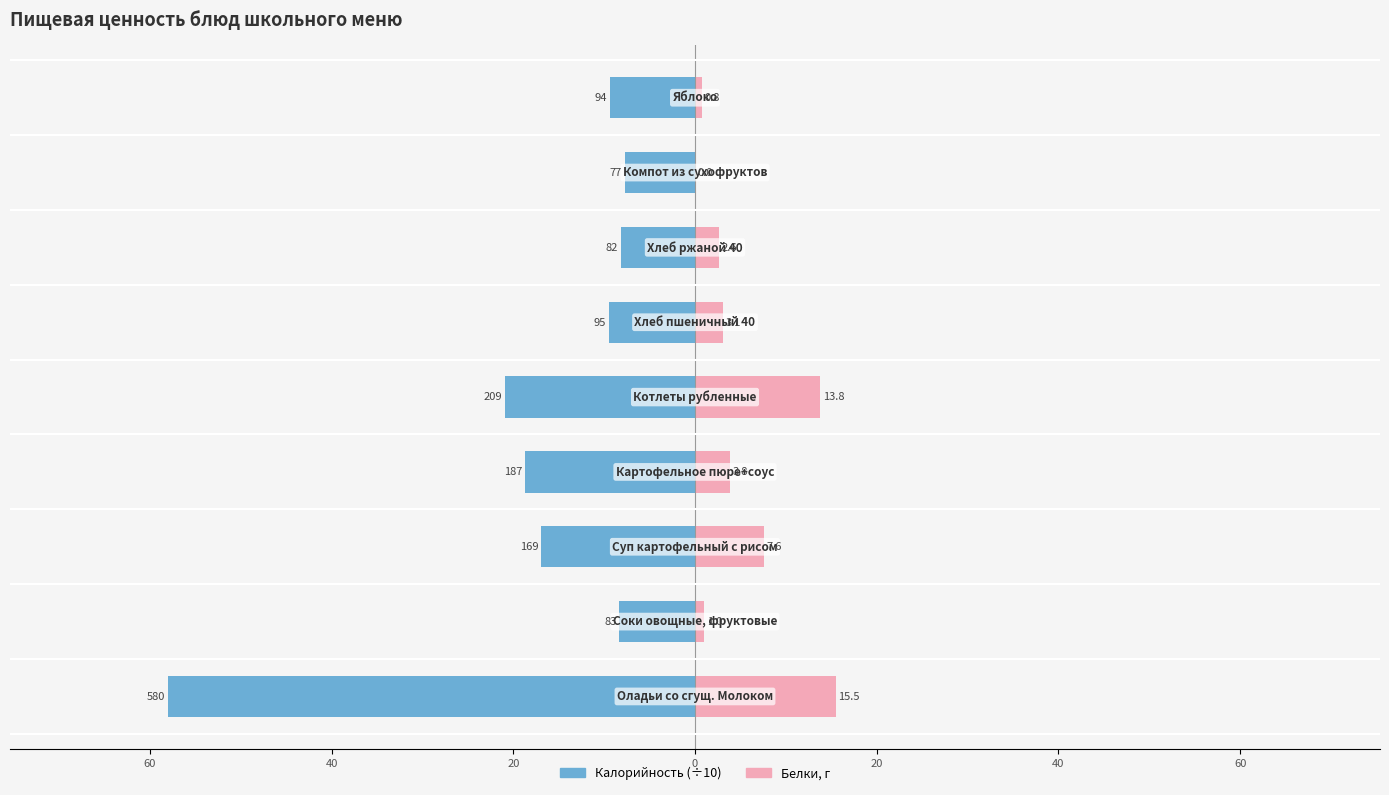

Are the bars grouped side by side (vs. stacked)?

Yes